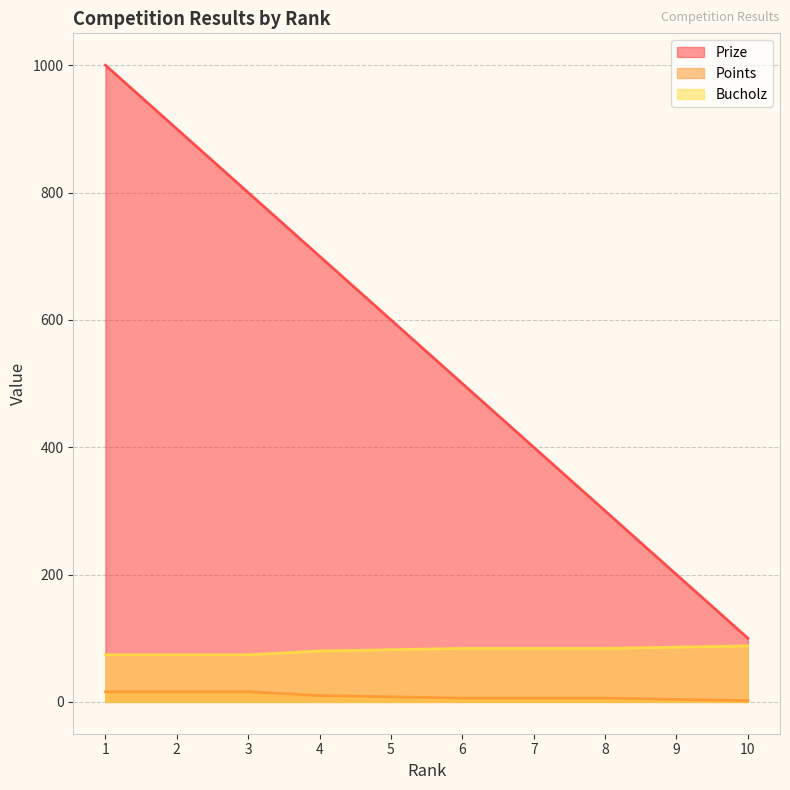

The value of Bucholz at 7 is 84. True or false?

True